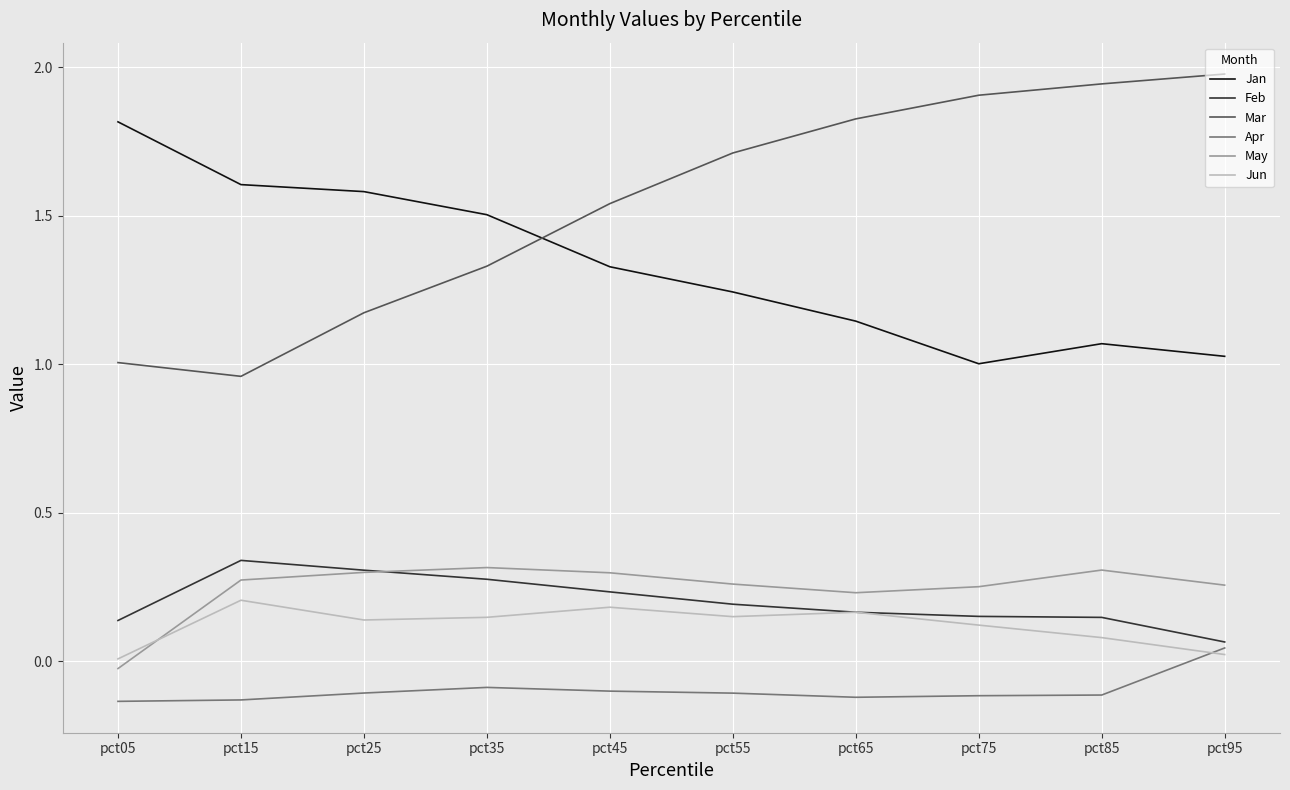

At which category does the chart reach its peak across all series?

pct95